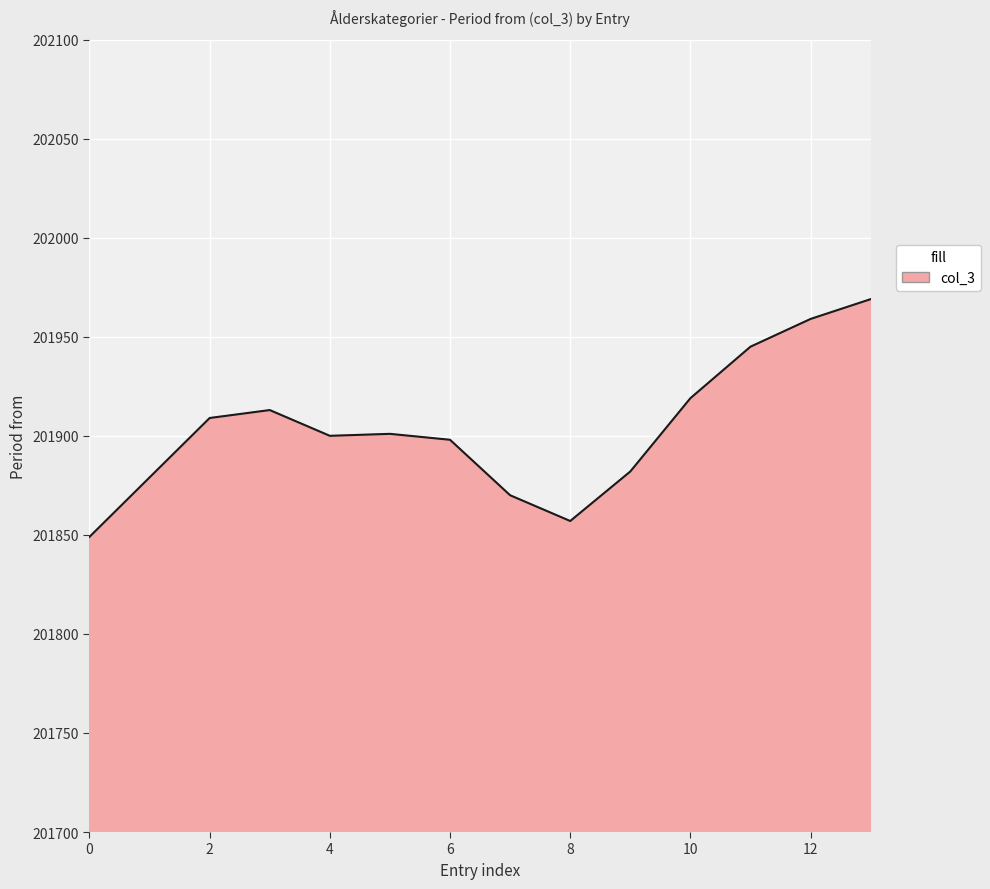

What is the difference between the maximum and minimum values?

120